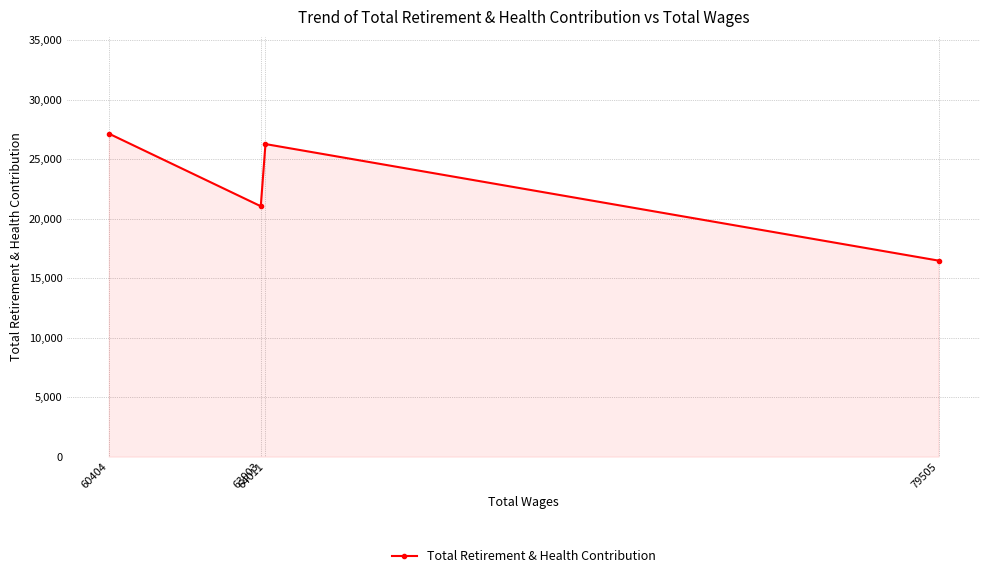

Count the number of categories in the chart.

4